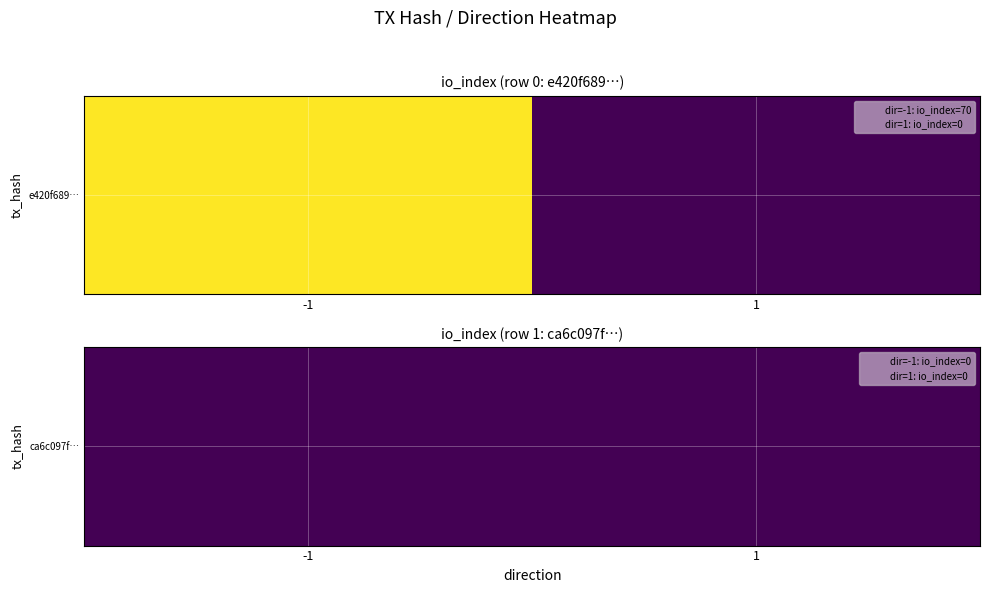

How many values in e420f689319639ca02994f08961b9d35c5e484e are above zero?

1